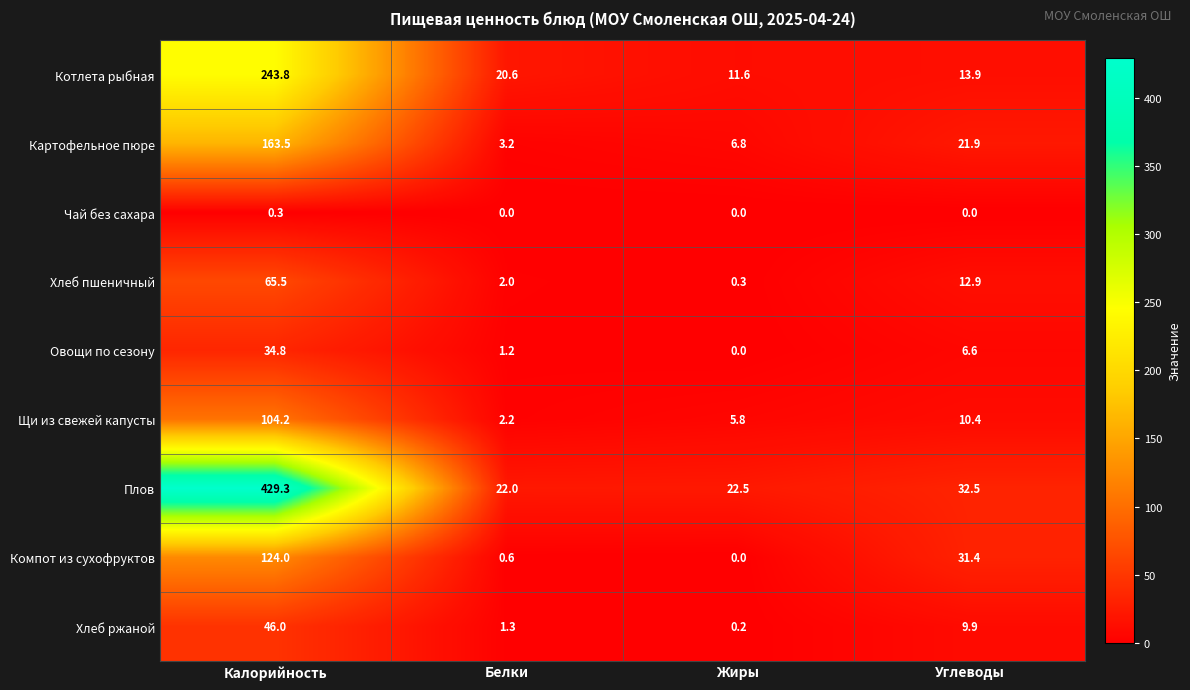

What is the difference between the highest and lowest values at Жиры?

22.5